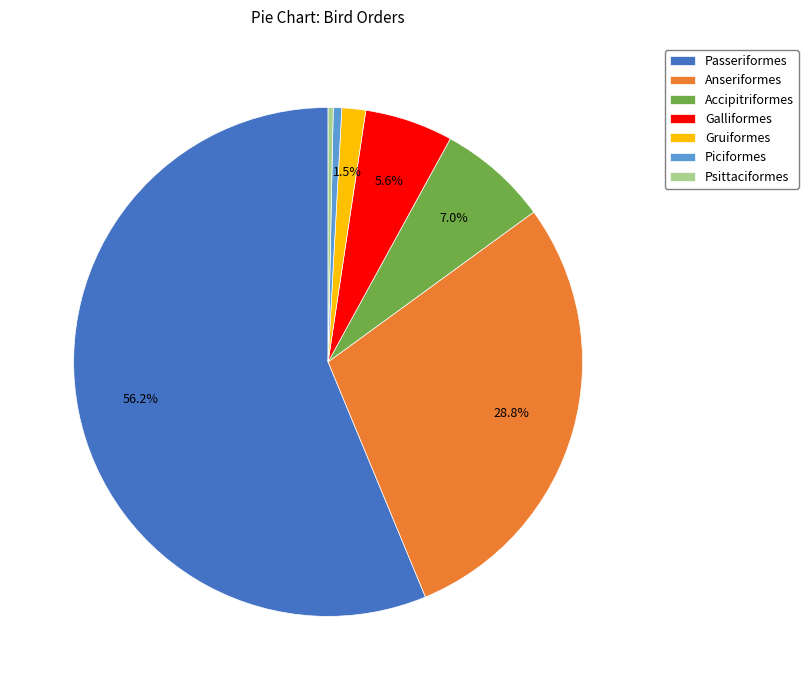

What percentage do Accipitriformes and Galliformes together represent?

12.6%